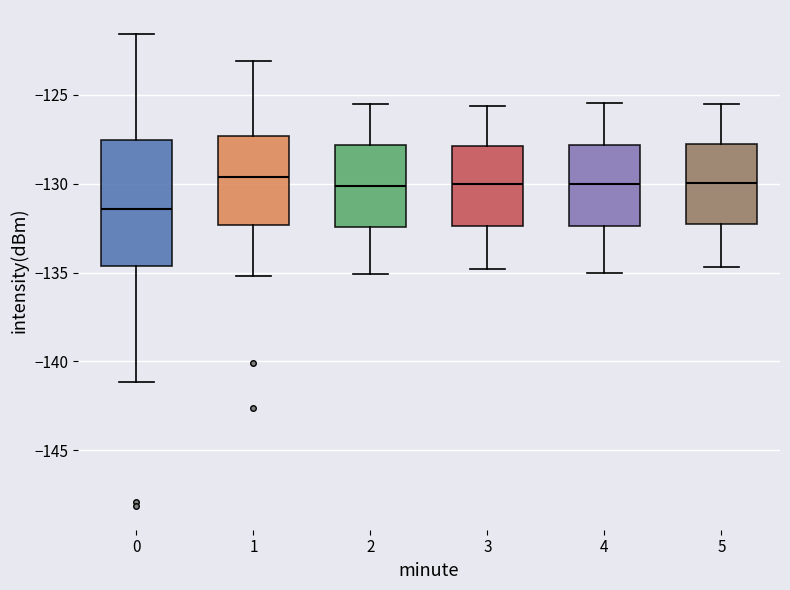

Reading left to right, transcribe this box plot: for each box, give where its median line is, the range the box spans, and where its two whiskers end, as read against the y-axis. The values are not printed on the chart, so give them approximately, as read against the axis.

0: median -131.5, box -134.5 to -127.5, whiskers -141.0 to -121.5
1: median -129.5, box -132.5 to -127.5, whiskers -135.0 to -123.0
2: median -130.0, box -132.5 to -128.0, whiskers -135.0 to -125.5
3: median -130.0, box -132.5 to -128.0, whiskers -135.0 to -125.5
4: median -130.0, box -132.5 to -128.0, whiskers -135.0 to -125.5
5: median -130.0, box -132.0 to -128.0, whiskers -134.5 to -125.5